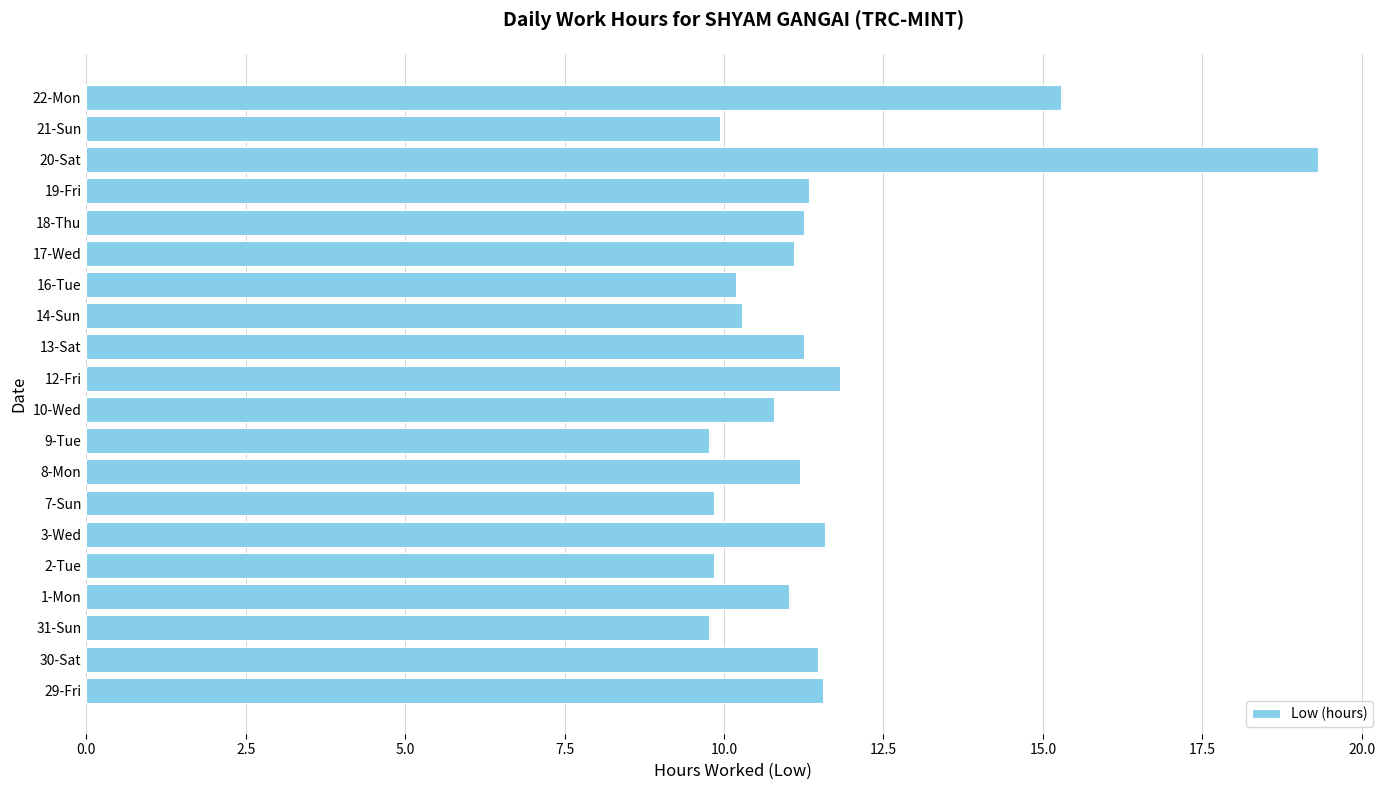

What is the average value?

11.4